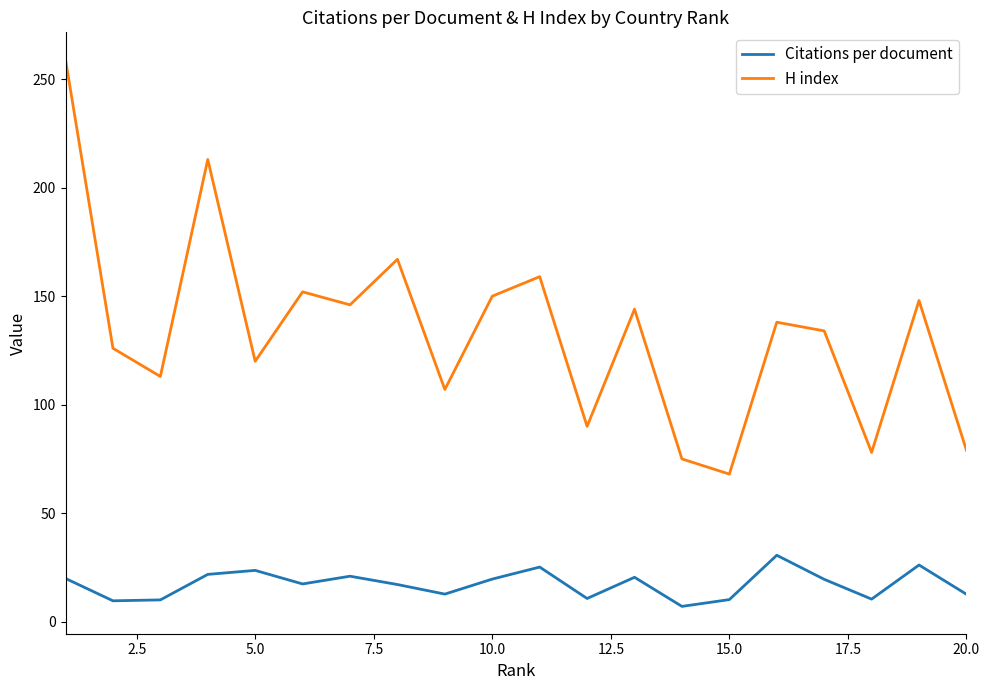

List the series in order of their overall mean, lowest first.

Citations per document, H index